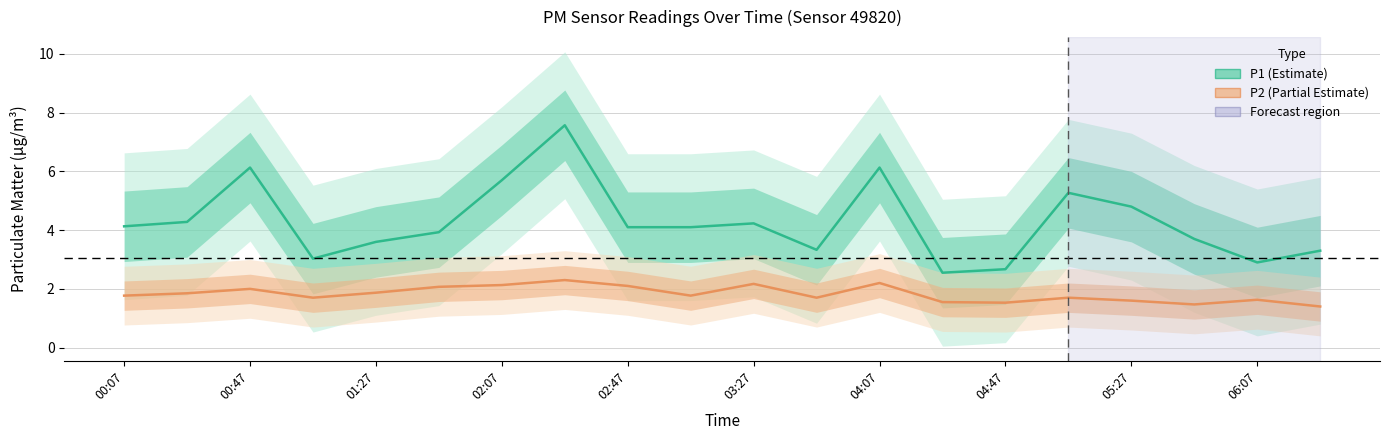

Rank the series by their maximum value, from highest to lowest.

P1 (Estimate), P2 (Partial Estimate)